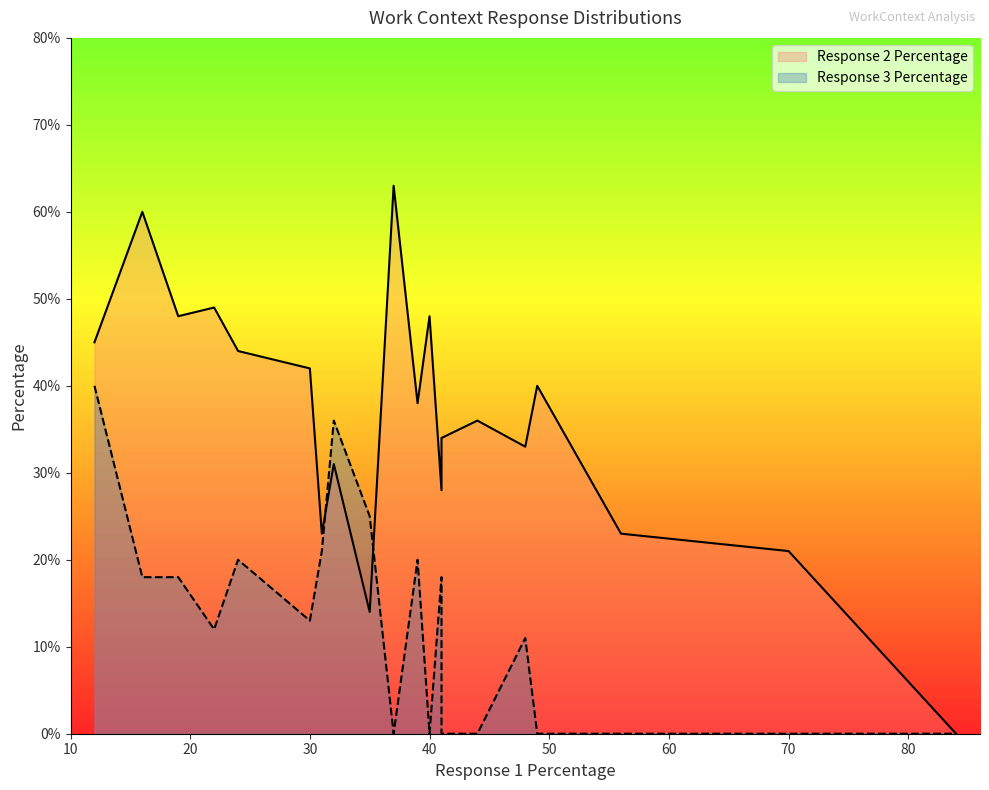

How many lines are shown in the chart?

2